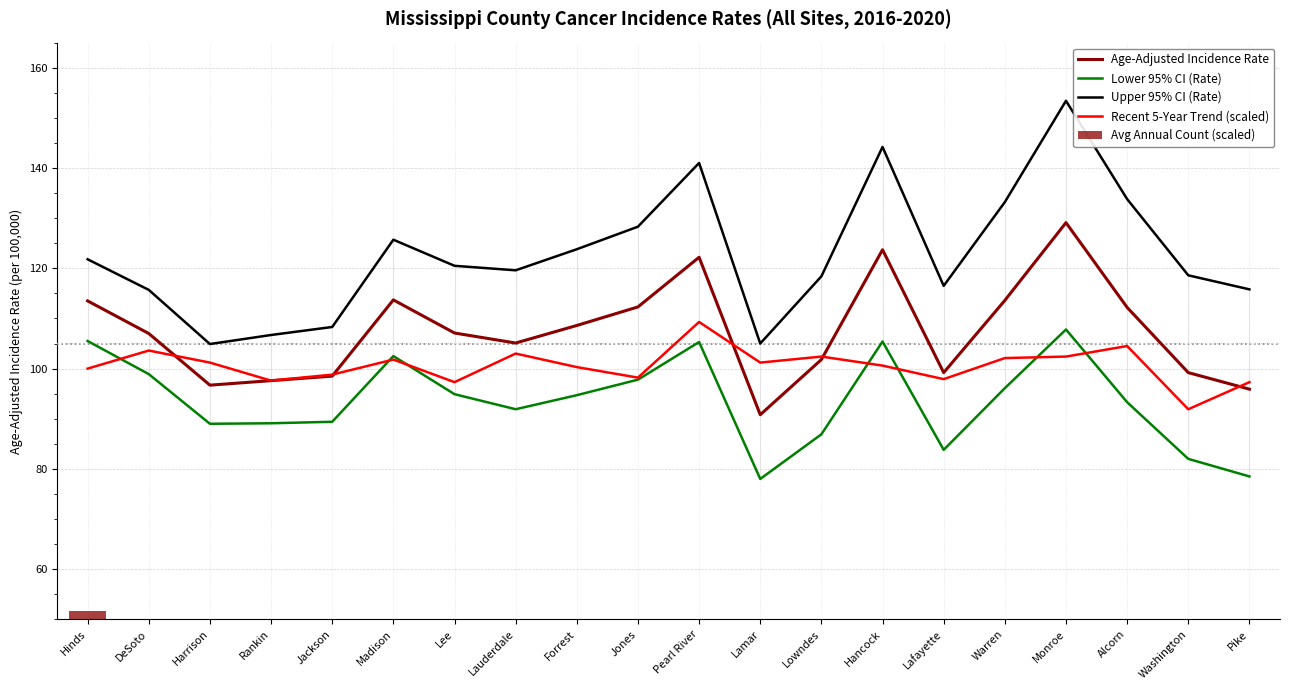

What is the value of the Recent 5-Year Trend (scaled) bar at the 11th from the left?

109.3